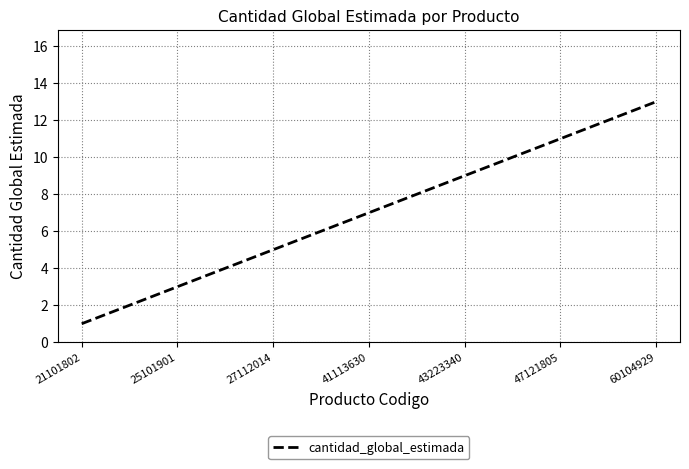

What is the greatest value displayed?

13